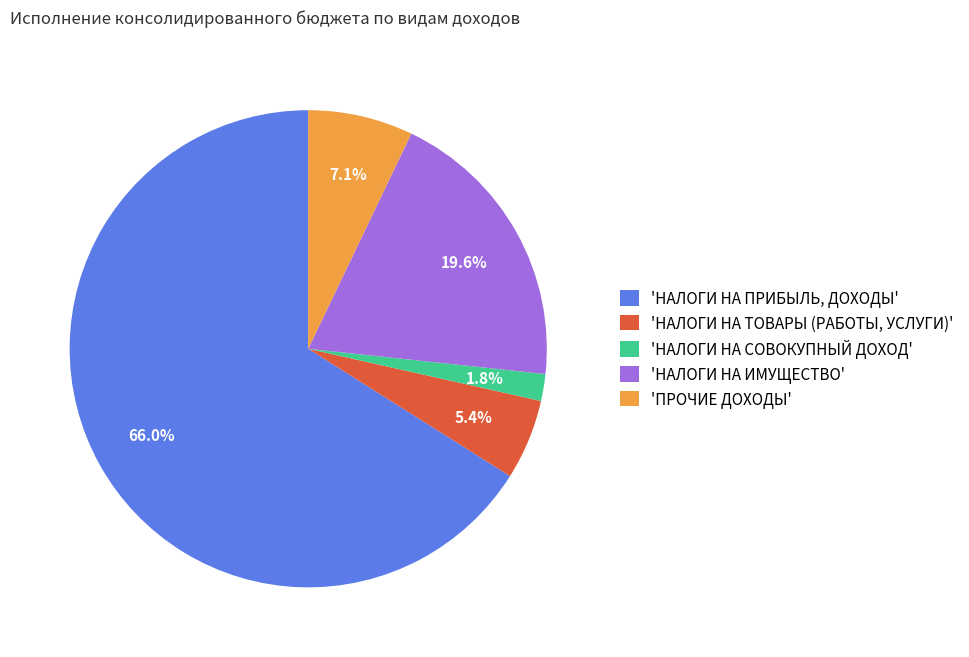

Which slice represents more than half of the pie?

'НАЛОГИ НА ПРИБЫЛЬ, ДОХОДЫ'